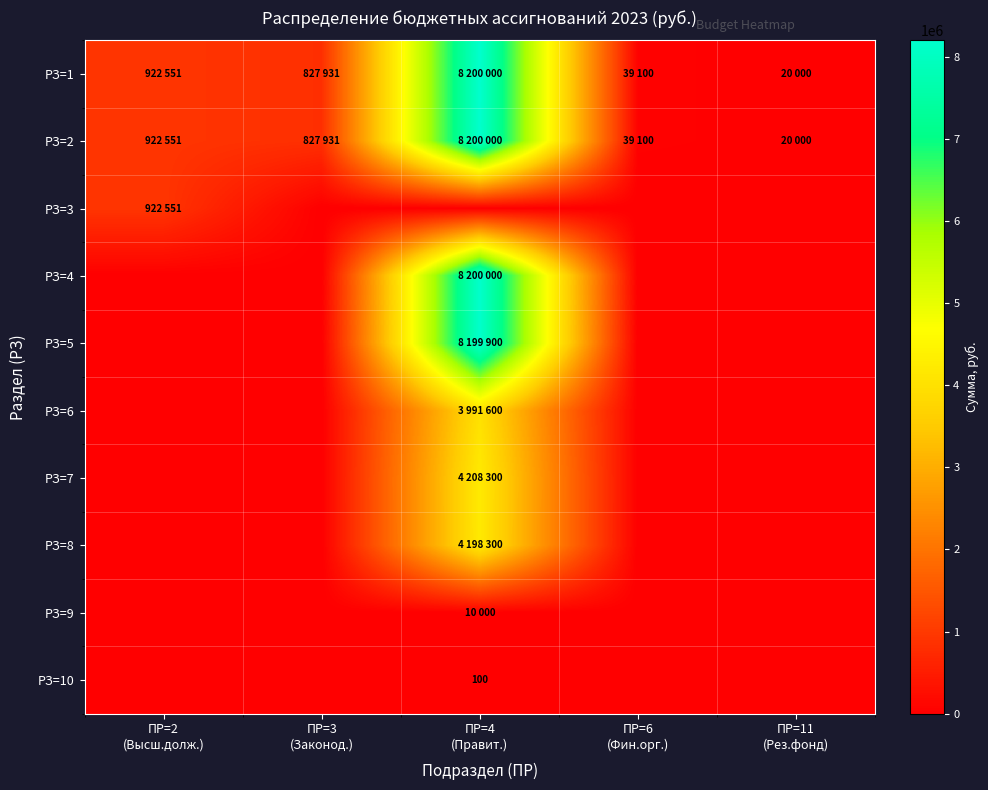

What is the minimum value for РЗ=2?

20000